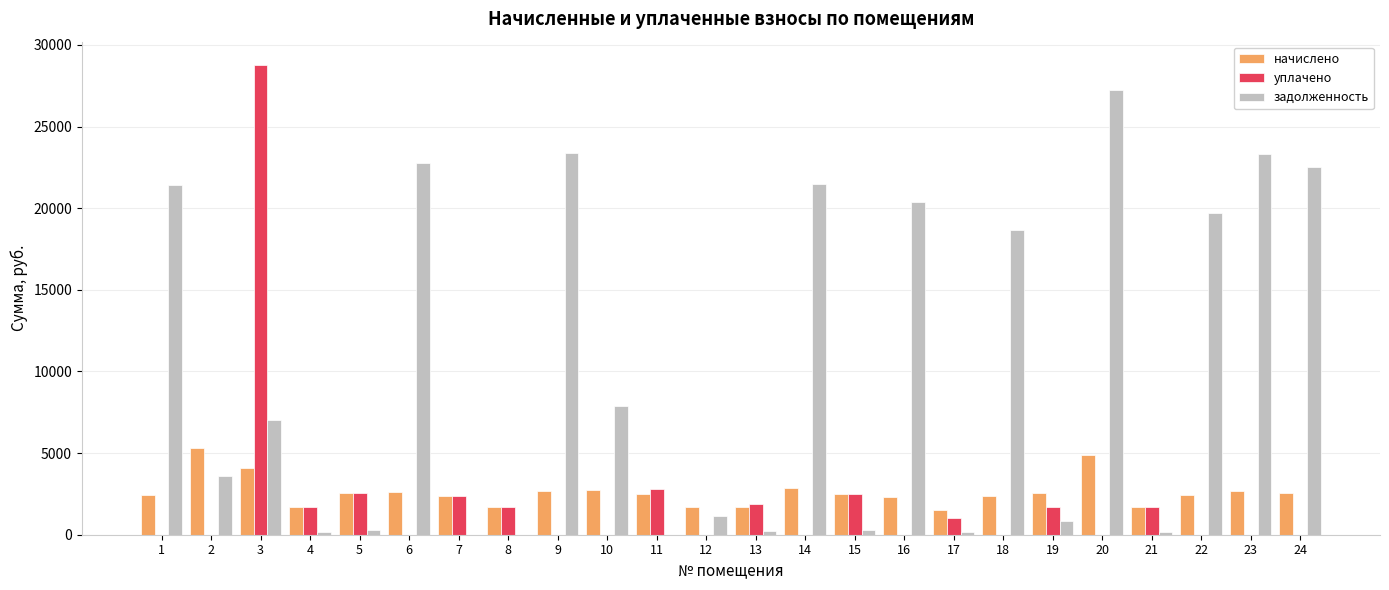

What is the spread (max minus min) of values at 19?

1708.9